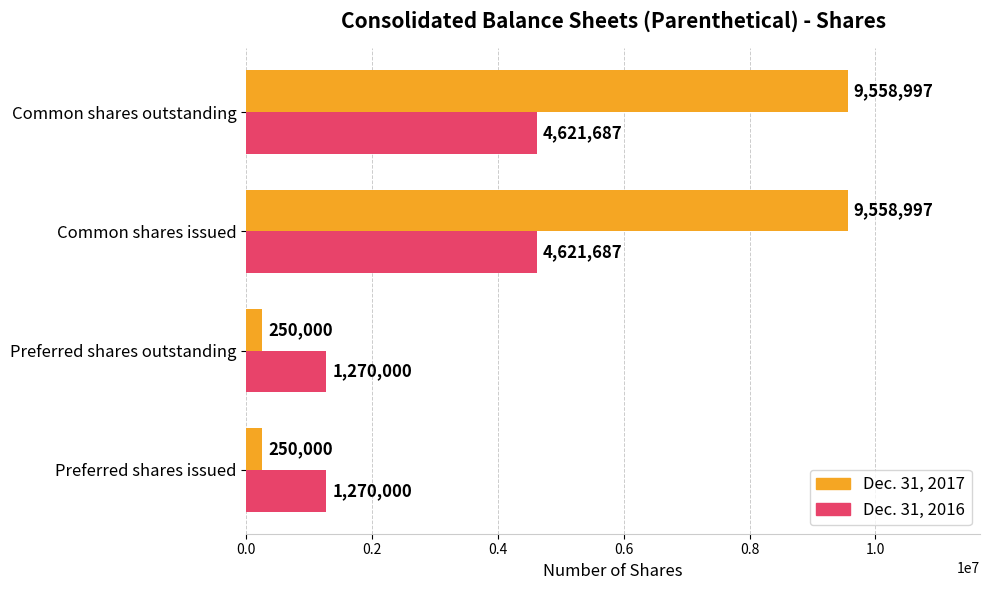

What is the spread (max minus min) of values at Preferred shares issued?

1020000